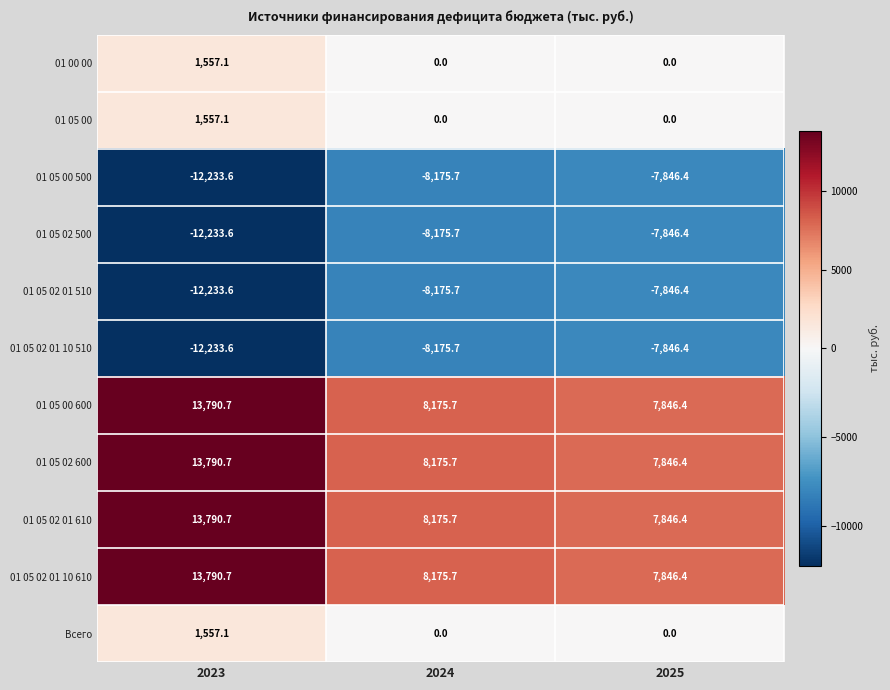

At which category is the sum across all series the highest?

2023